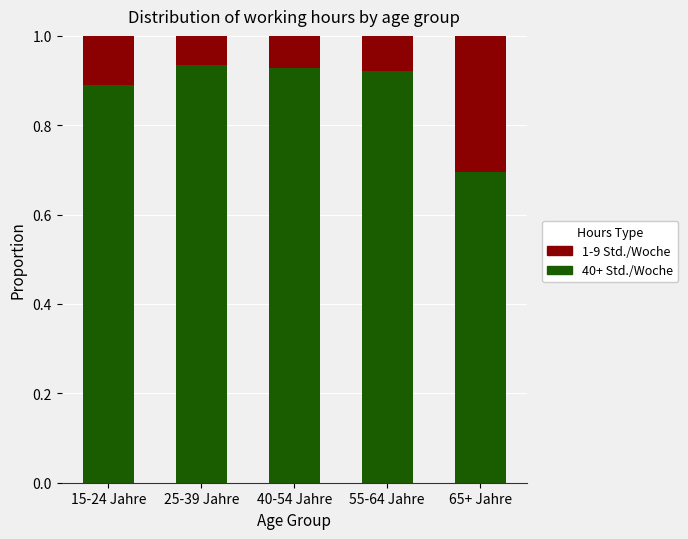

What is the total value across all series at 15-24 Jahre?

1.0